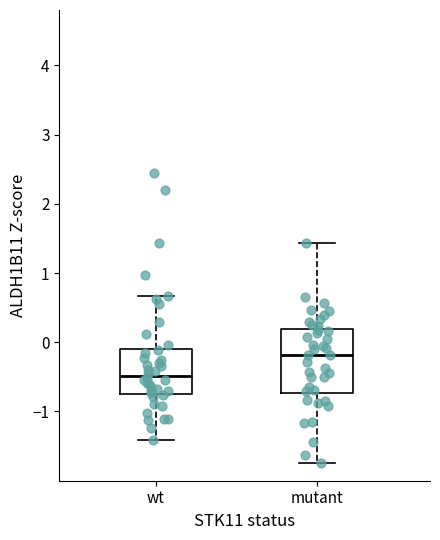

Which box has the lowest median line?

wt